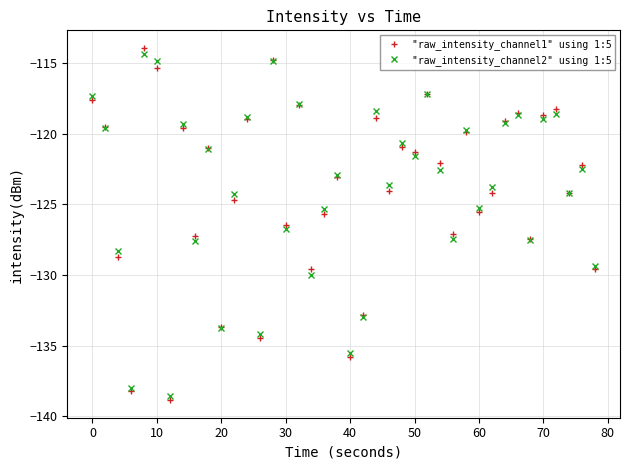

What is the value of the "raw_intensity_channel2" using 1:5 point at the 13th from the left?

-118.9